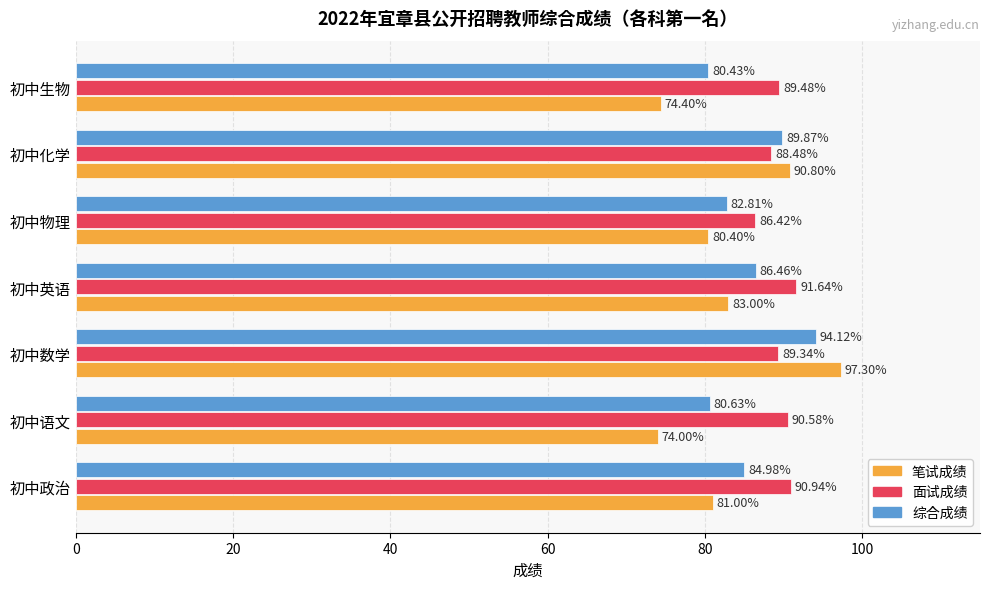

At which label is 笔试成绩 closest to 85?

初中英语